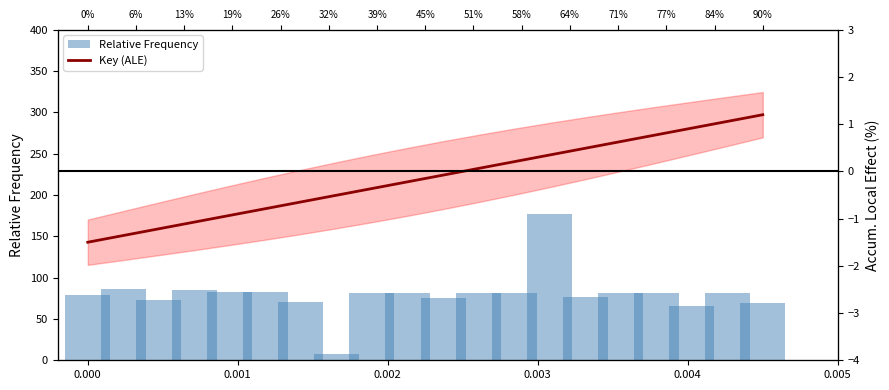

Are the bars horizontal?

No